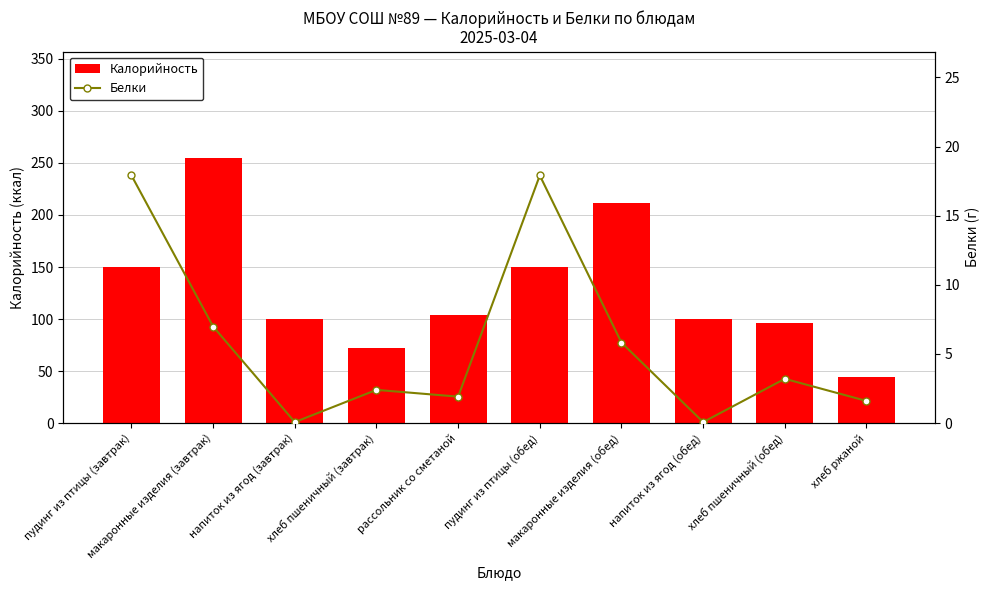

Where does the Калорийность series first go above 104?

пудинг из птицы (завтрак)